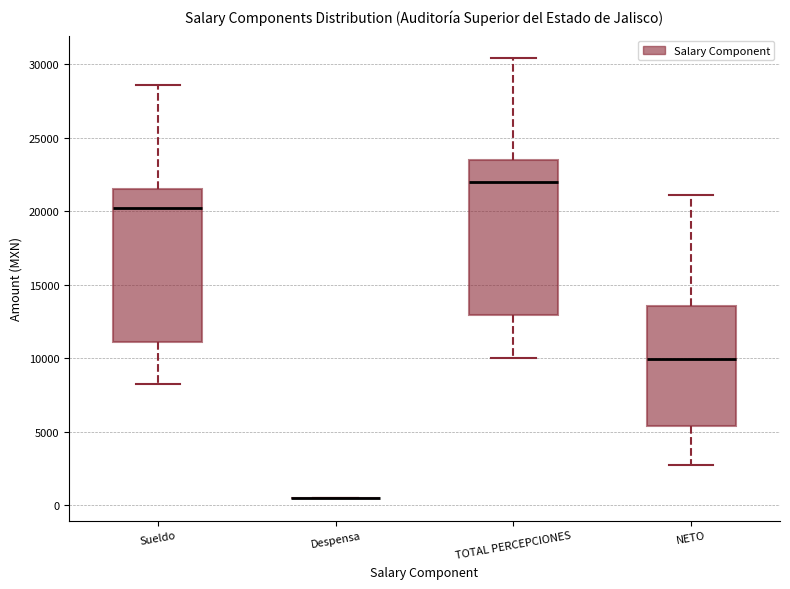

Reading left to right, transcribe this box plot: for each box, give where its median line is, the range the box spans, and where its two whiskers end, as read against the y-axis. The values are not printed on the chart, so give them approximately, as read against the axis.

Sueldo: median 20000, box 11000 to 21500, whiskers 8000 to 28500
Despensa: box collapsed to a line at 500, whiskers 500 to 500
TOTAL PERCEPCIONES: median 22000, box 13000 to 23500, whiskers 10000 to 30500
NETO: median 10000, box 5500 to 13500, whiskers 2500 to 21000